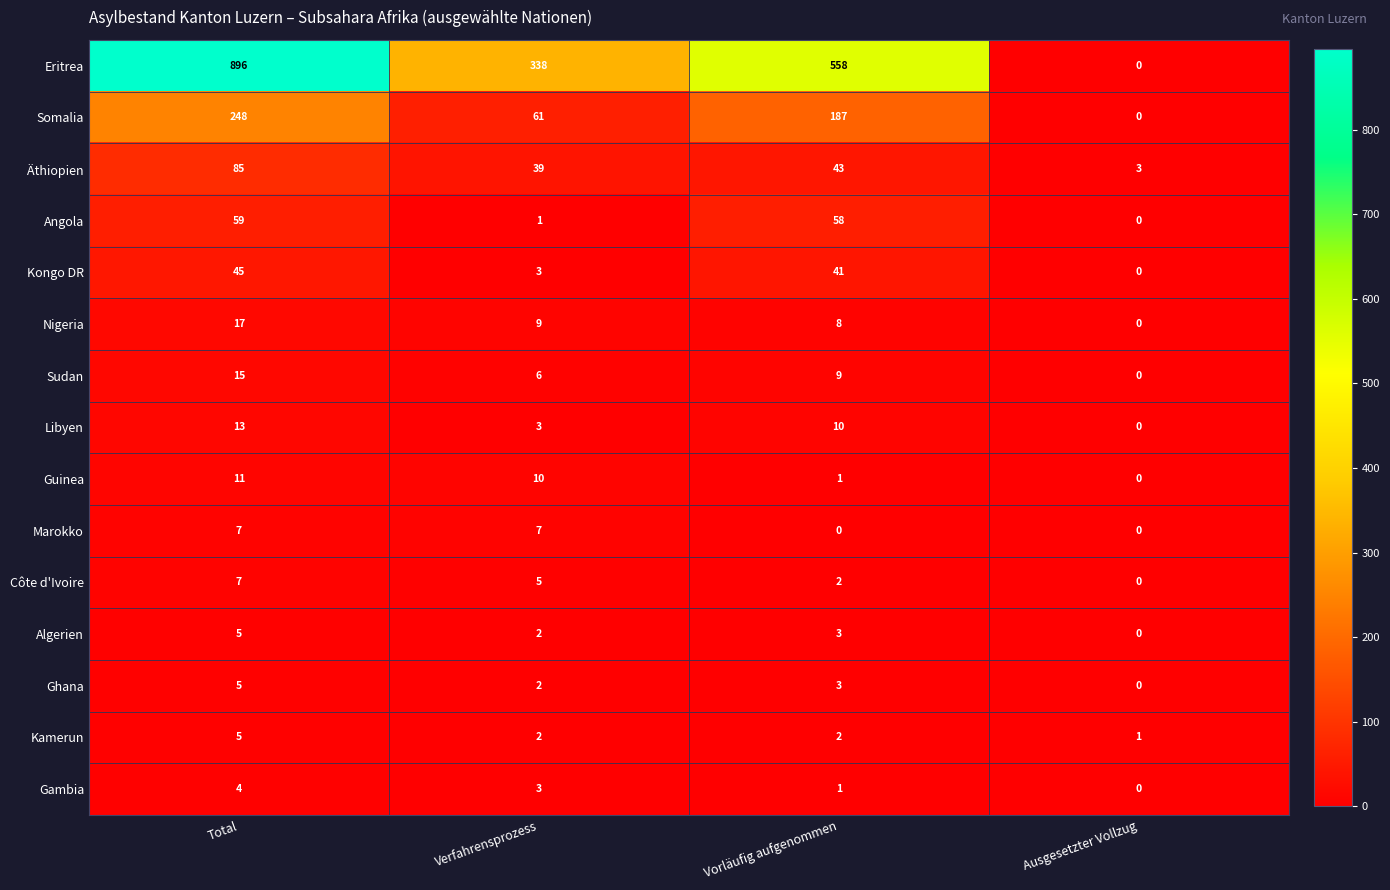

Where does the Nigeria series first go above 9?

Total